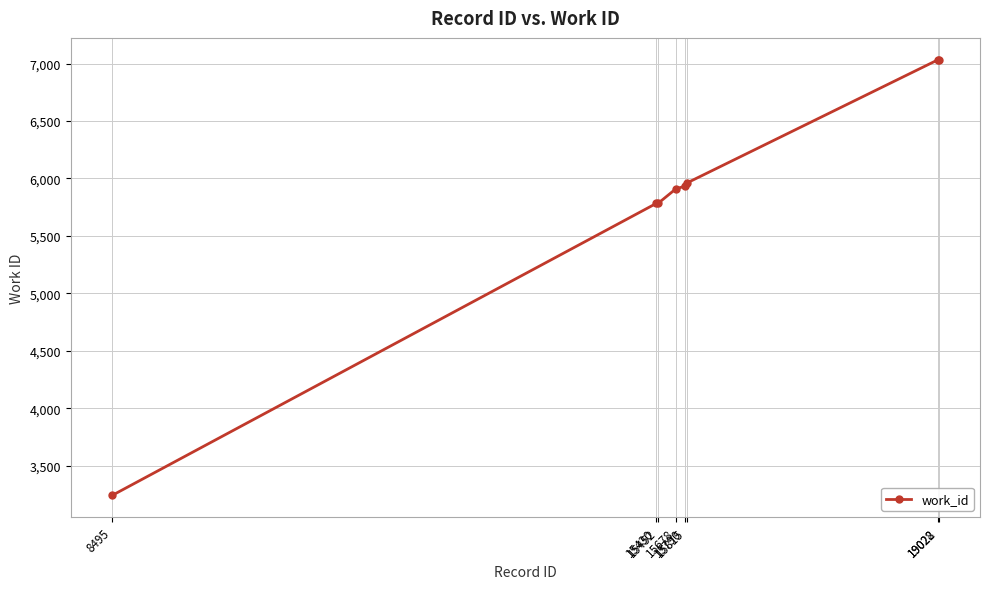

The value at 15678 is 5909. True or false?

True